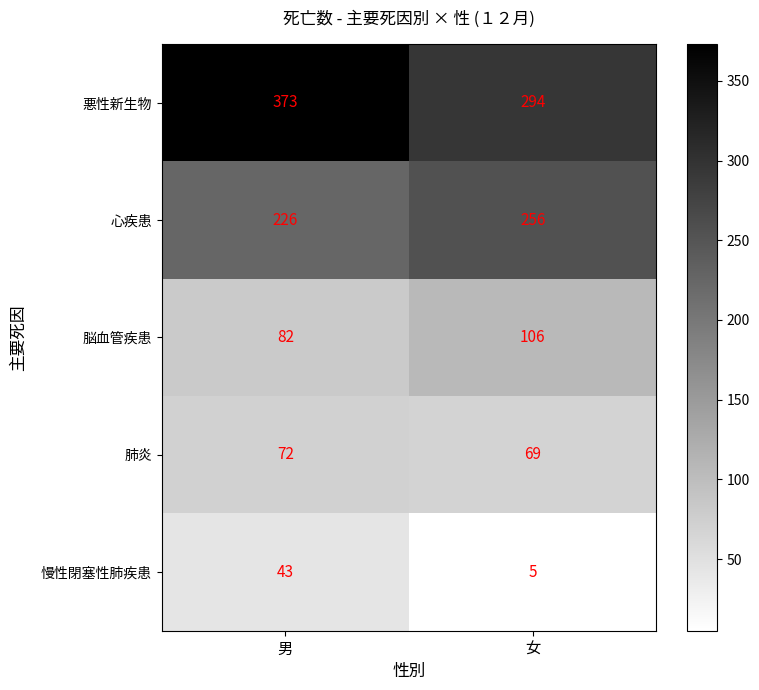

At which category does the chart reach its peak across all series?

男